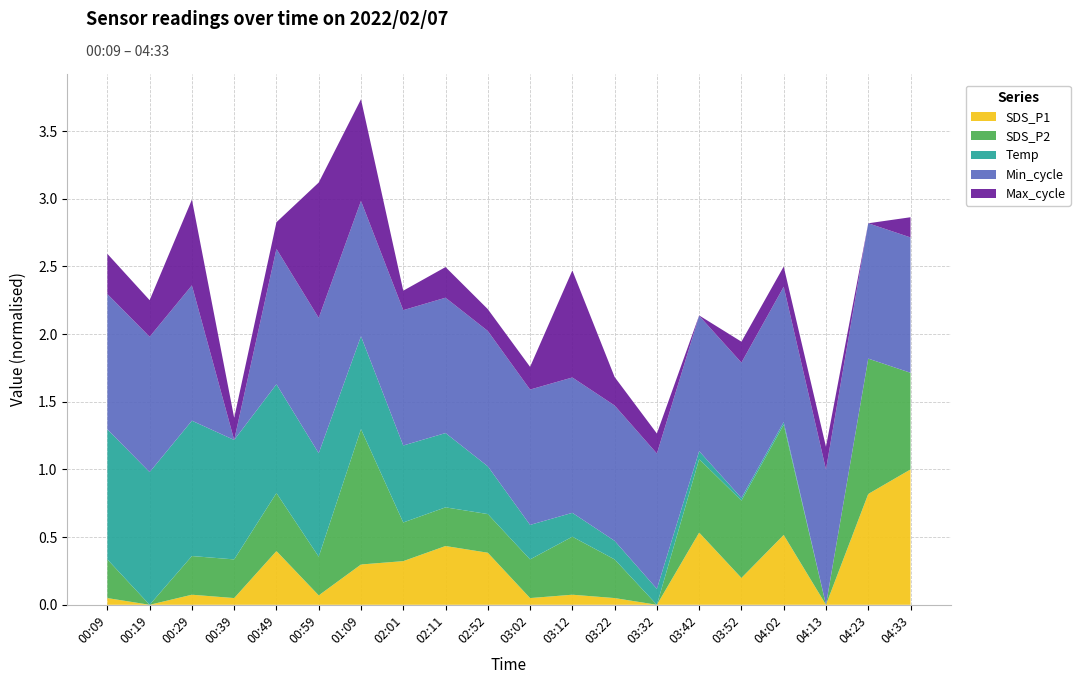

What is the highest value of the SDS_P1 series?

1.0